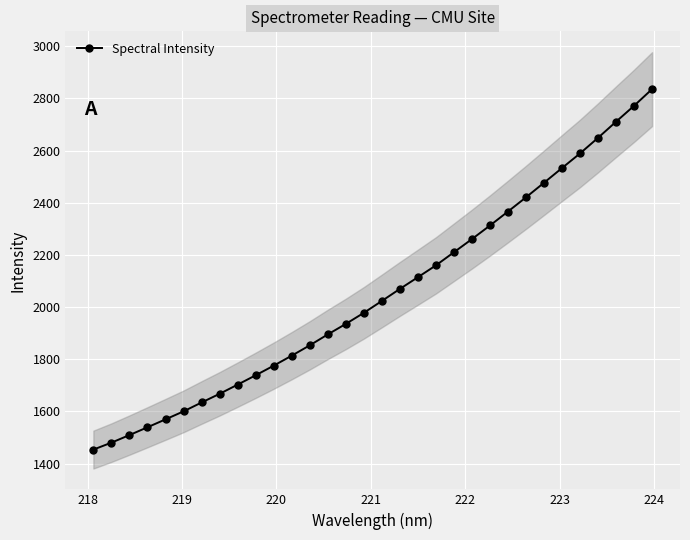

Reading right to left, list all the values displayed in this chart.

2835.9	2772.0	2711.0	2649.3	2589.4	2533.4	2476.9	2421.1	2366.6	2313.0	2261.0	2210.5	2160.1	2114.7	2069.8	2023.7	1978.1	1935.6	1895.3	1853.5	1813.8	1775.5	1738.6	1702.7	1667.5	1634.2	1600.2	1569.5	1539.2	1509.2	1480.1	1453.5